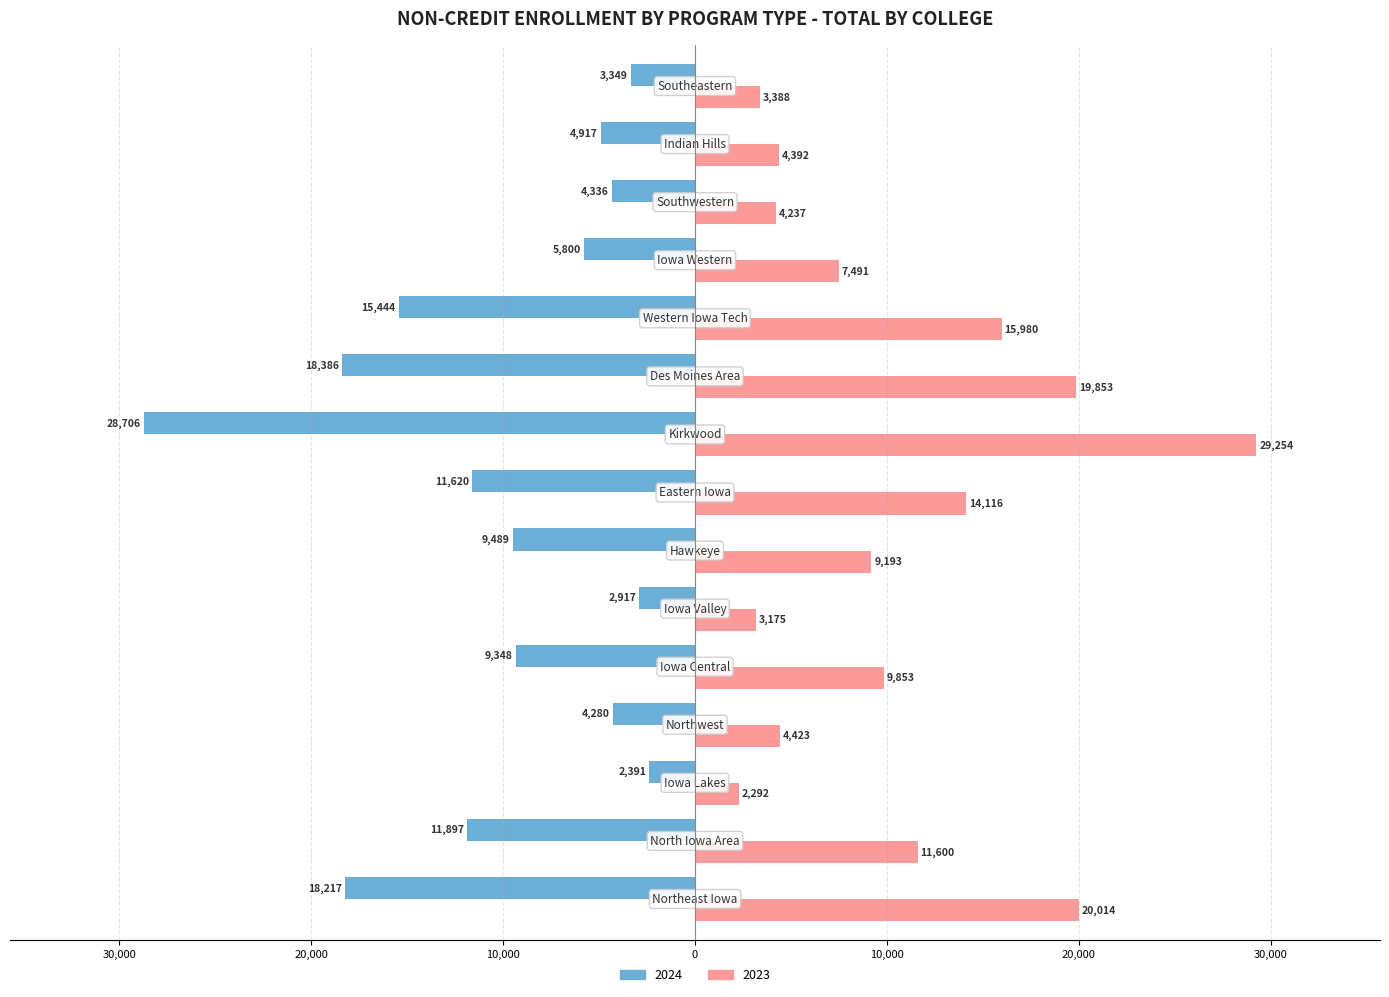

What are all the series names shown in the legend?

2024, 2023